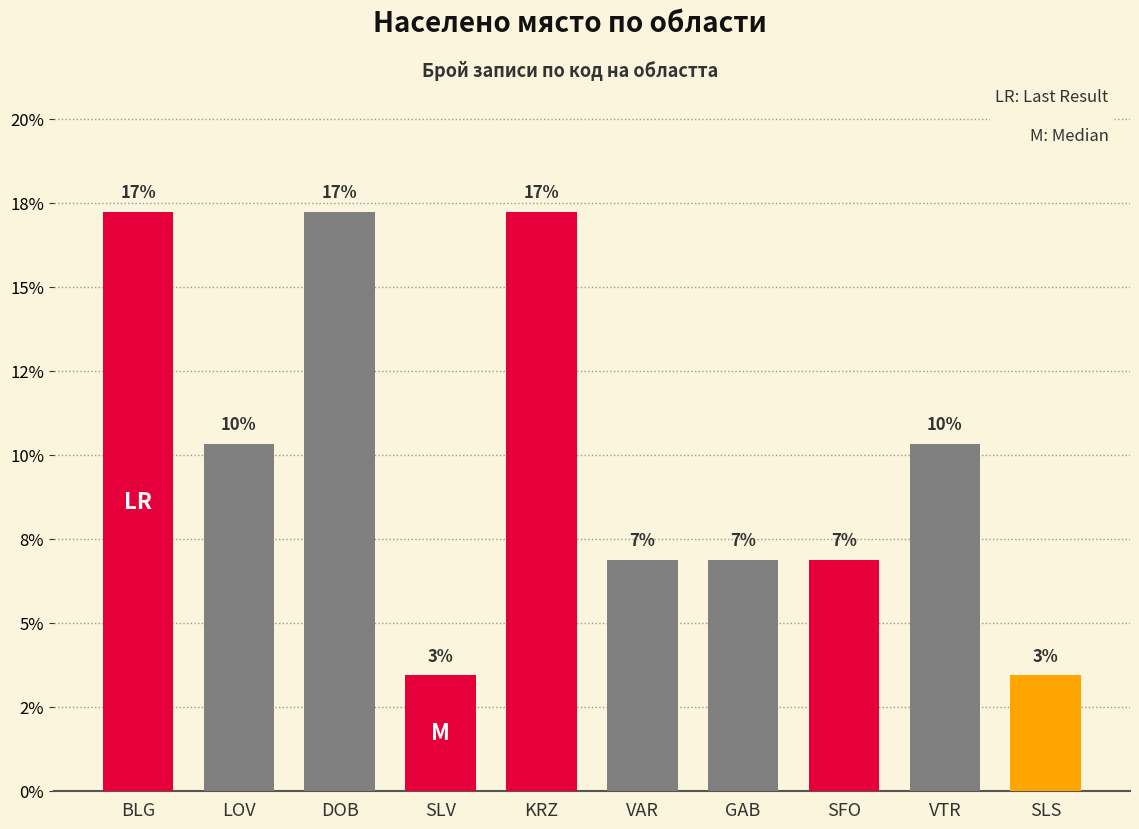

List the labels in order of value, smallest first.

SLV, SLS, VAR, GAB, SFO, LOV, VTR, BLG, DOB, KRZ